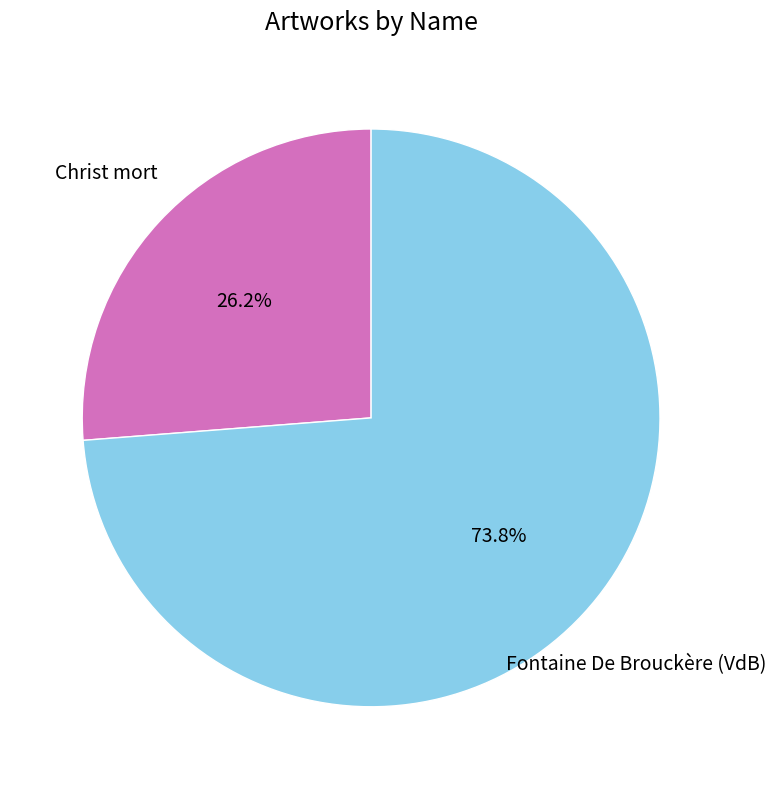

Is there any slice that represents more than half of the pie?

Yes